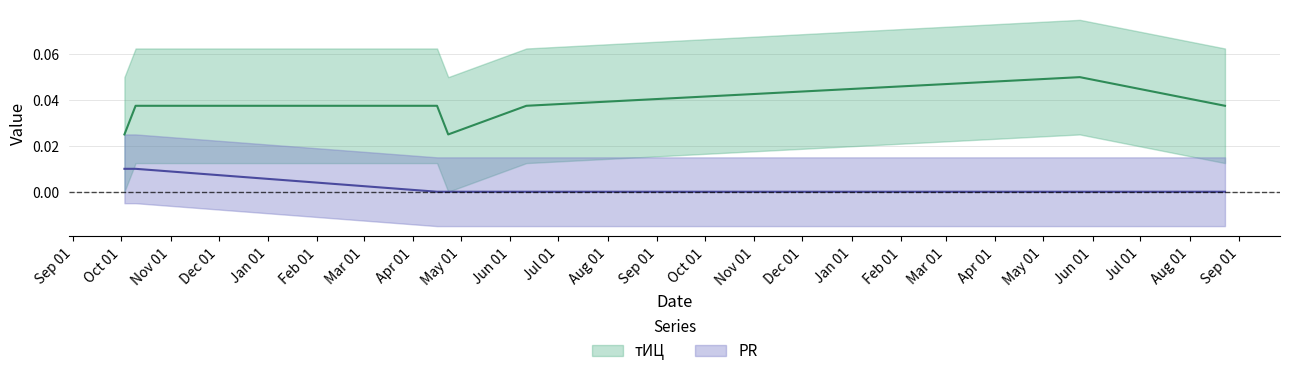

Reading right to left, what are all the values shown in this chart?

тИЦ: 2017-08-23=0.0	2017-05-24=0.1	2016-06-11=0.0	2016-04-23=0.0	2016-04-16=0.0	2015-10-10=0.0	2015-10-03=0.0
PR: 2017-08-23=0.0	2017-05-24=0.0	2016-06-11=0.0	2016-04-23=0.0	2016-04-16=0.0	2015-10-10=0.0	2015-10-03=0.0